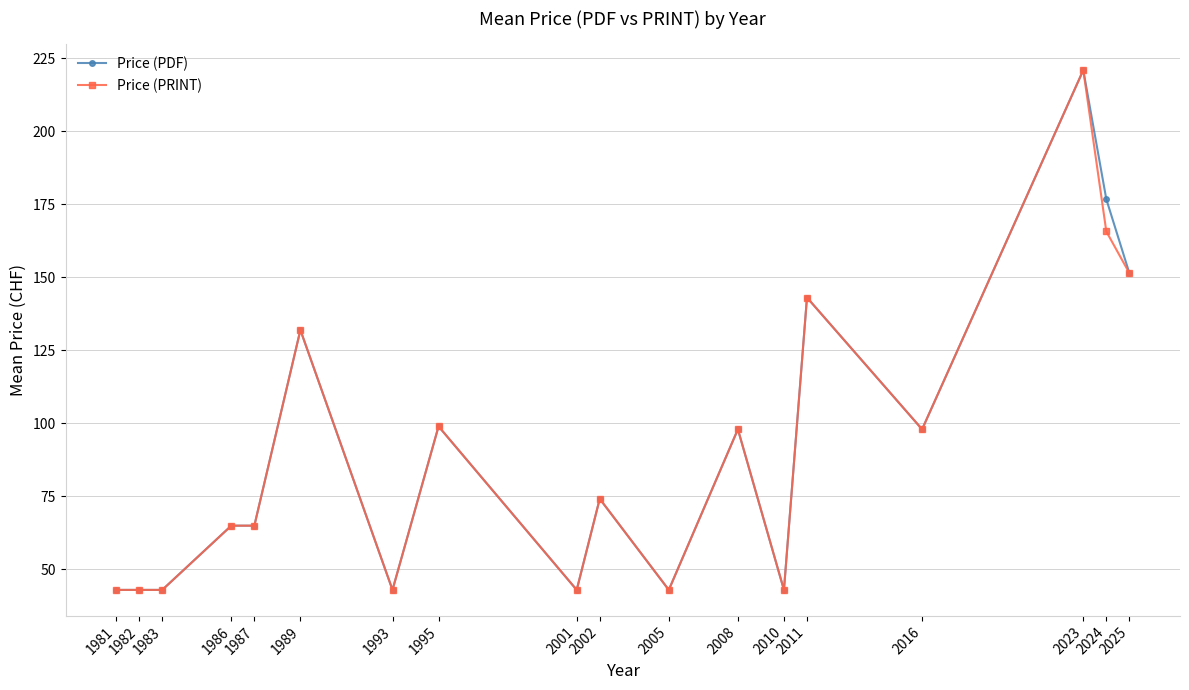

How many lines are shown in the chart?

2